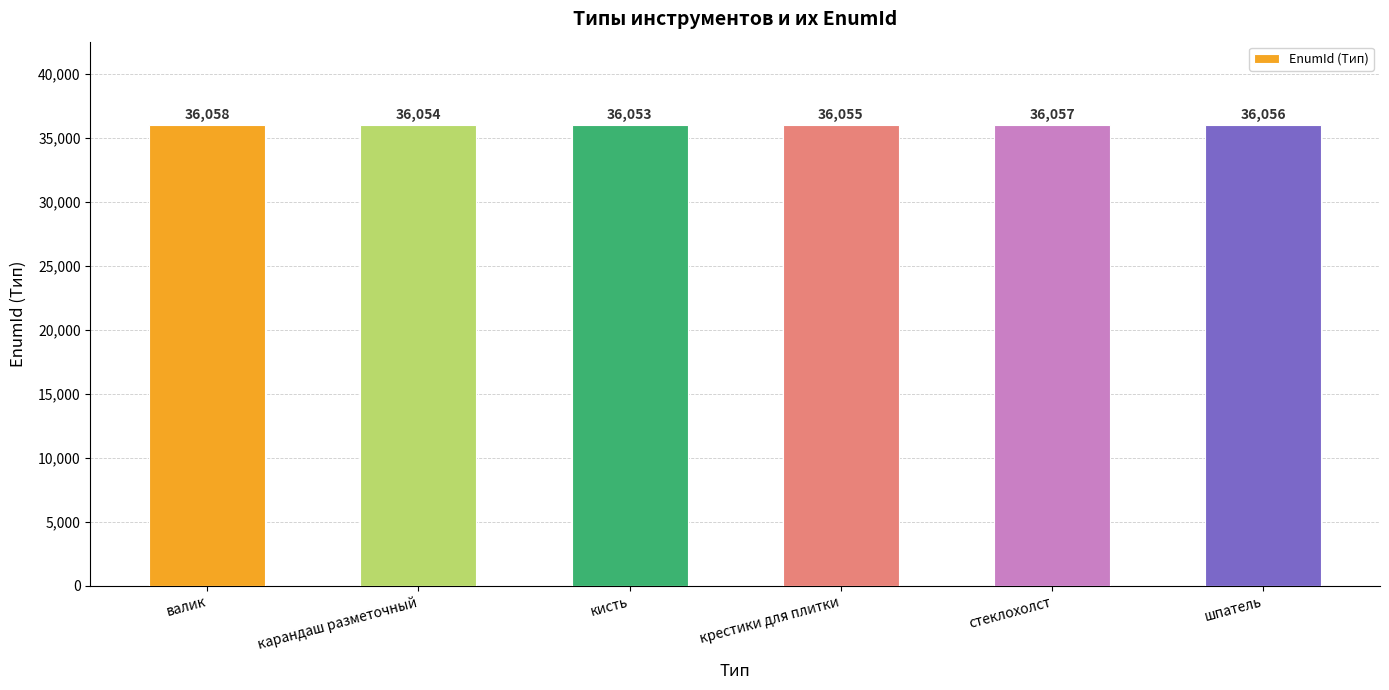

What is the minimum value shown in the chart?

36053